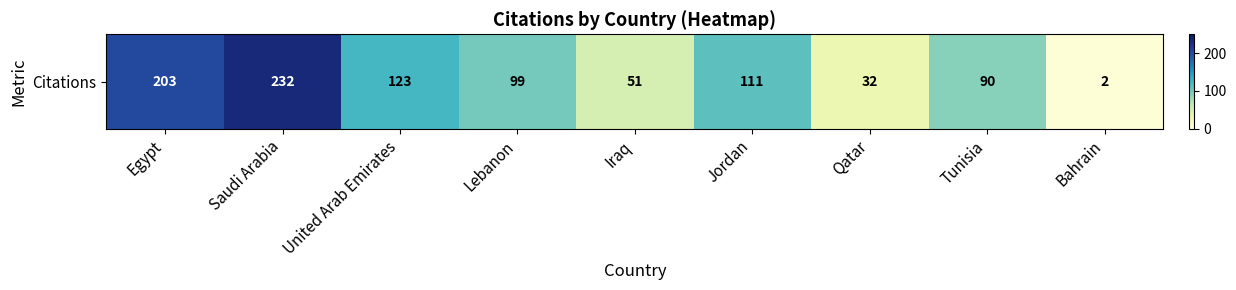

Rank the categories by value from lowest to highest.

Bahrain, Qatar, Iraq, Tunisia, Lebanon, Jordan, United Arab Emirates, Egypt, Saudi Arabia